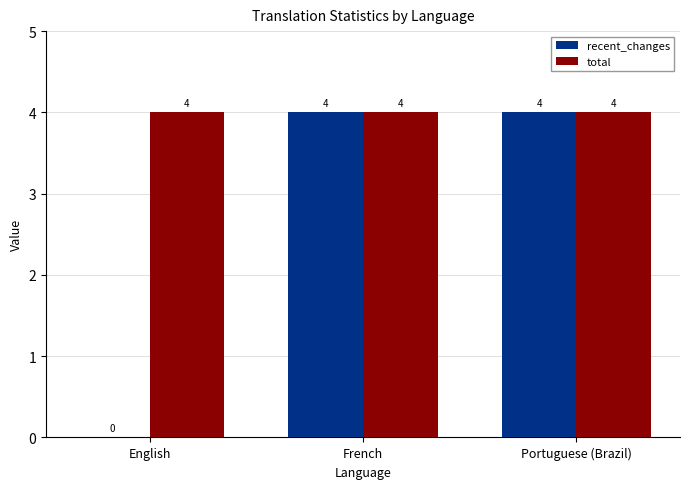

Reading right to left, what are all the values shown in this chart?

recent_changes: Portuguese (Brazil)=4	French=4	English=0
total: Portuguese (Brazil)=4	French=4	English=4